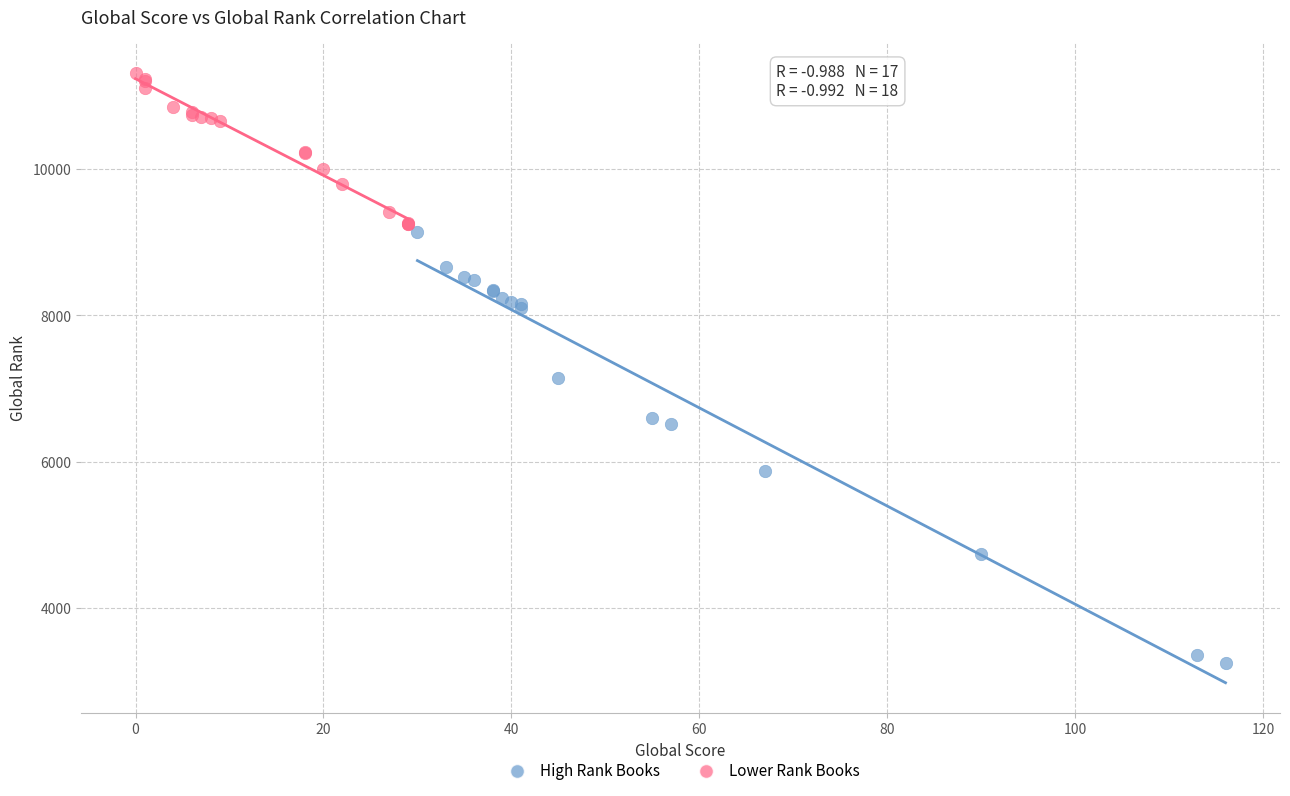

Which series contains the highest Y value?

Lower Rank Books